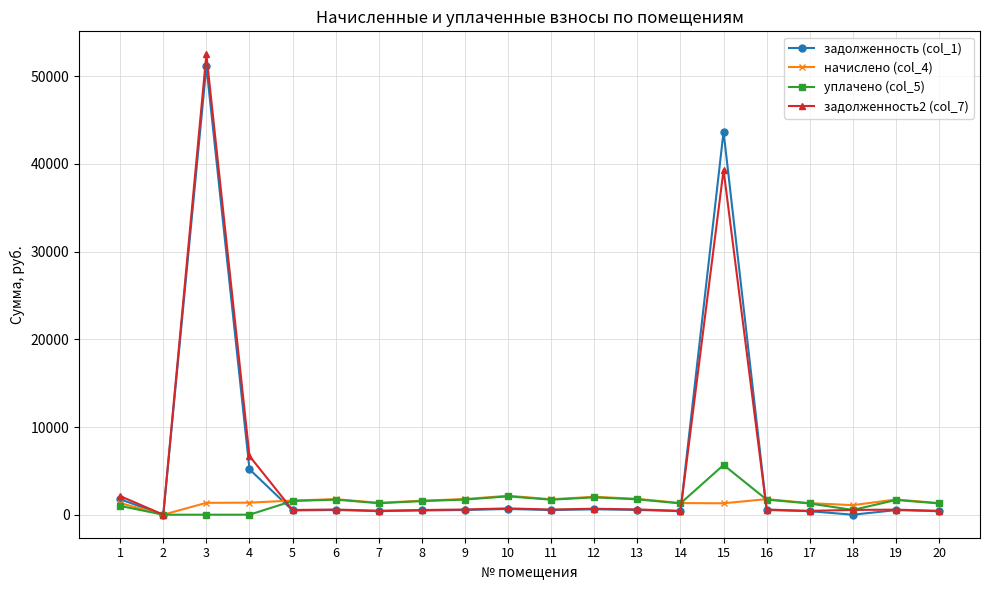

What is the maximum value for задолженность (col_1)?

51145.3